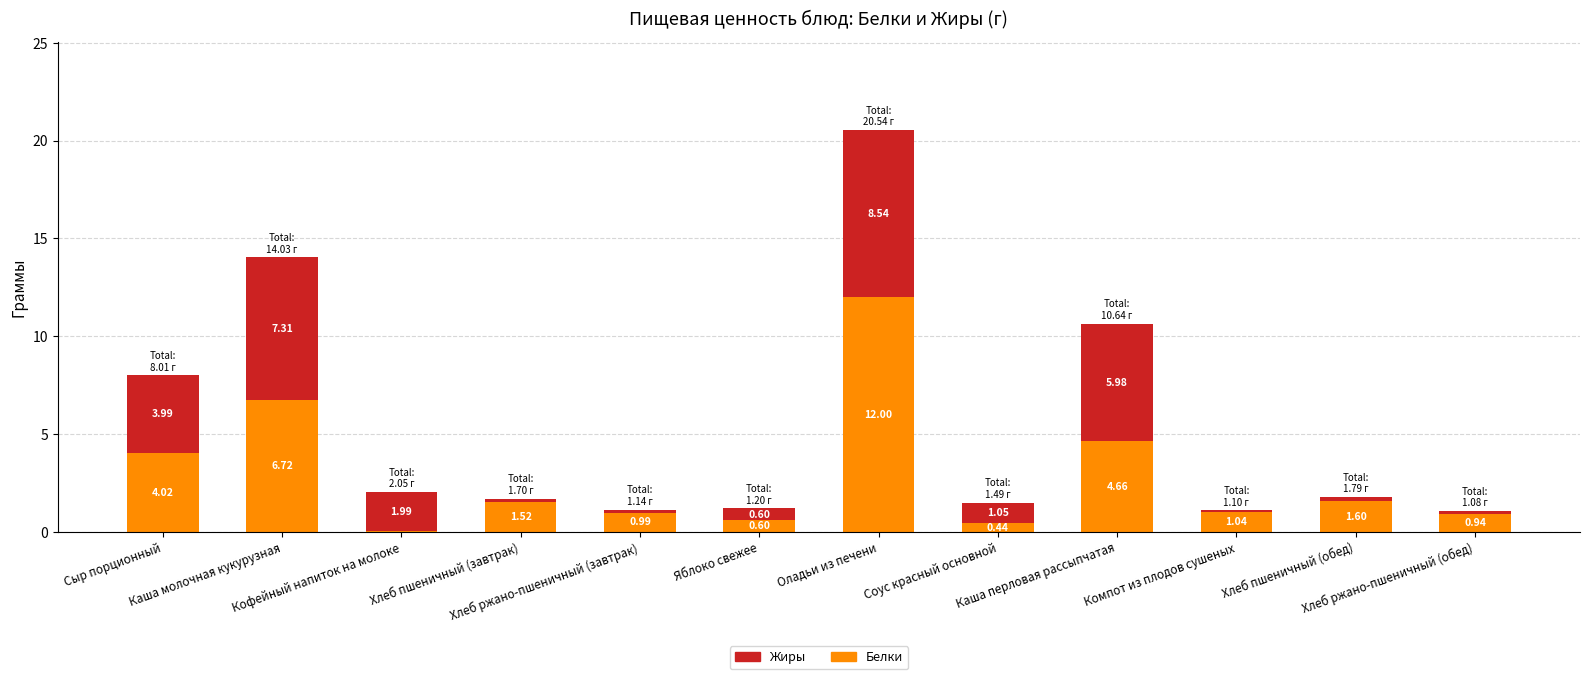

What is the average value of the Белки series?

2.9